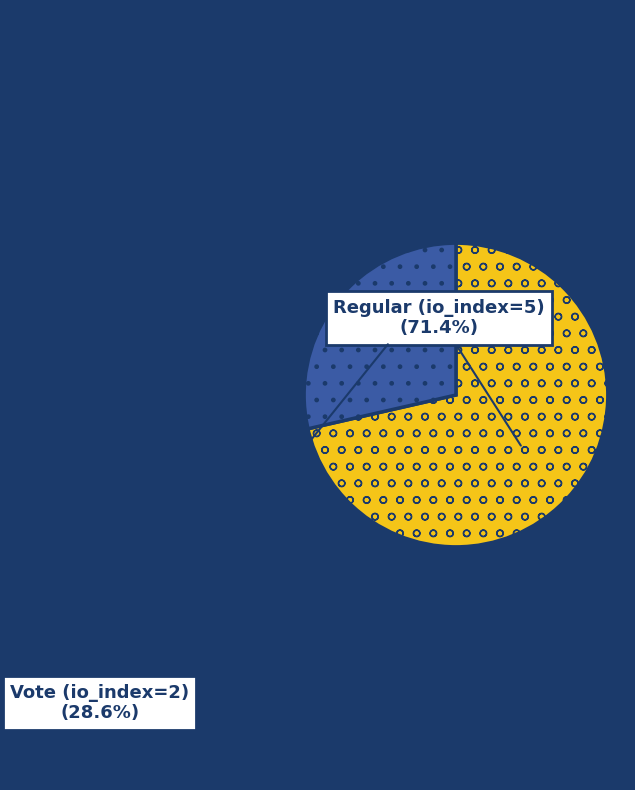

Combined, do Regular (io_index=5) and Vote (io_index=2) account for over 50%?

Yes